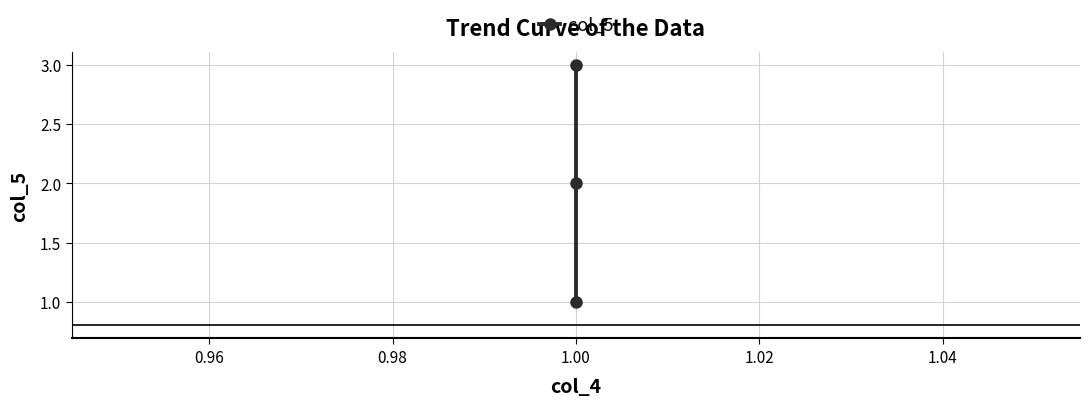

The chart shows a value of 3 at 1.00. True or false?

False